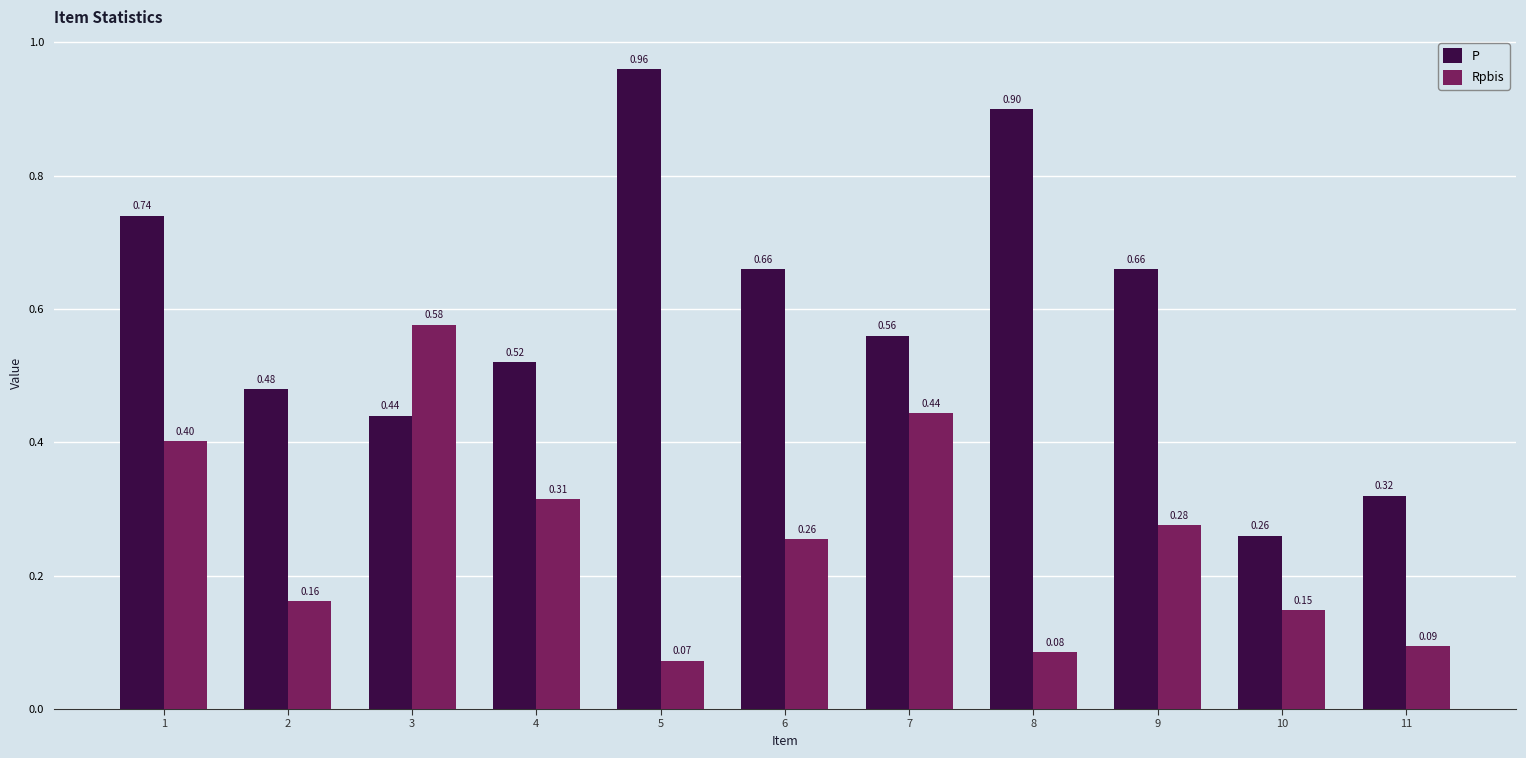

What is the difference between the second highest and second lowest values in the Rpbis series?

0.4